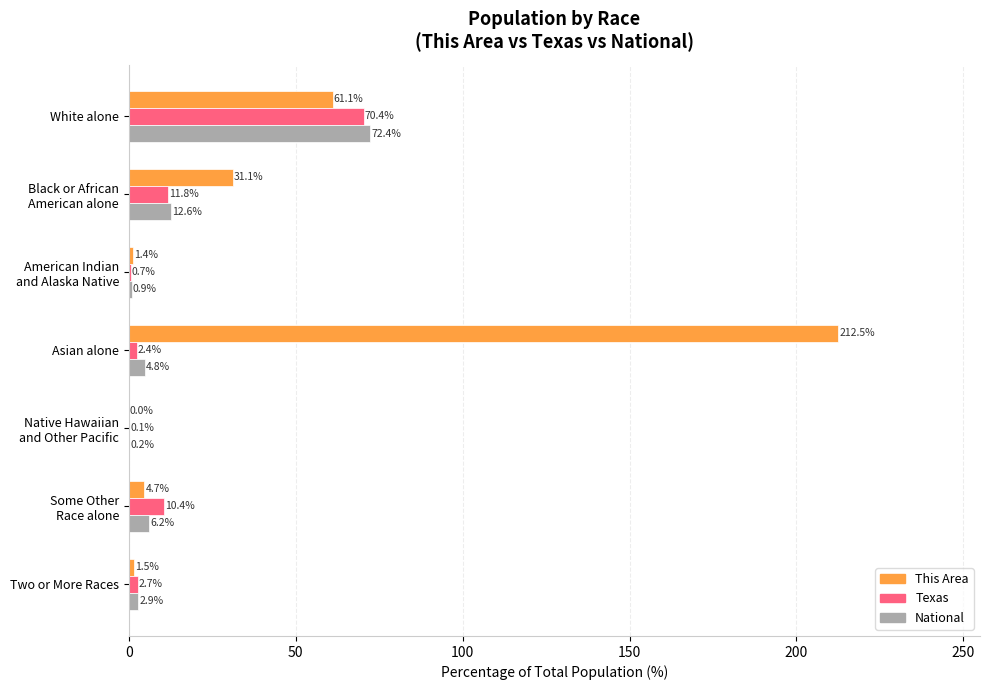

Which series has the widest spread of values?

This Area